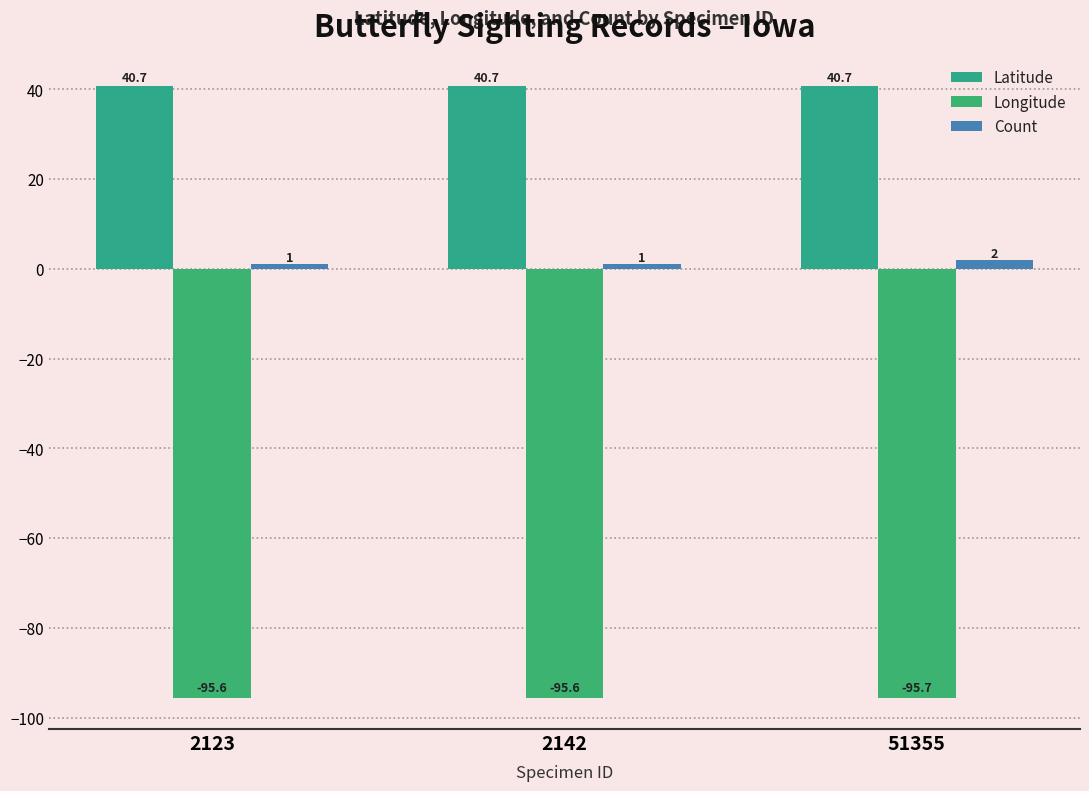

Which series has the largest range (max minus min)?

Count